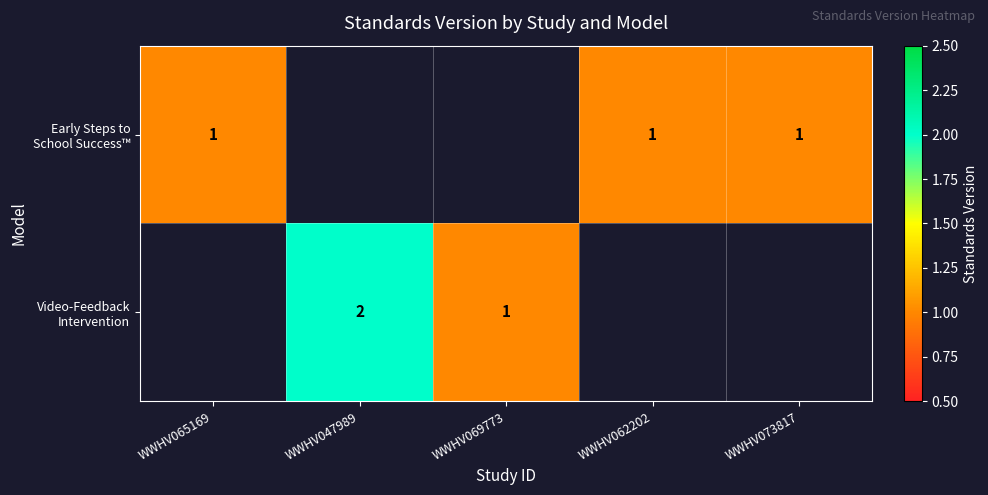

Is it true that Video-Feedback Intervention equals 3.5 at WWHV047989?

False